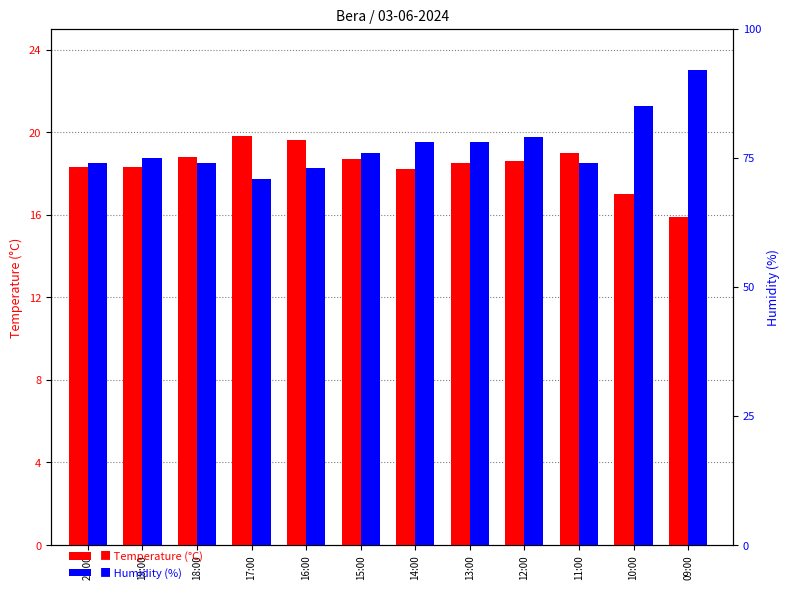

How many bars are there in each group?

2